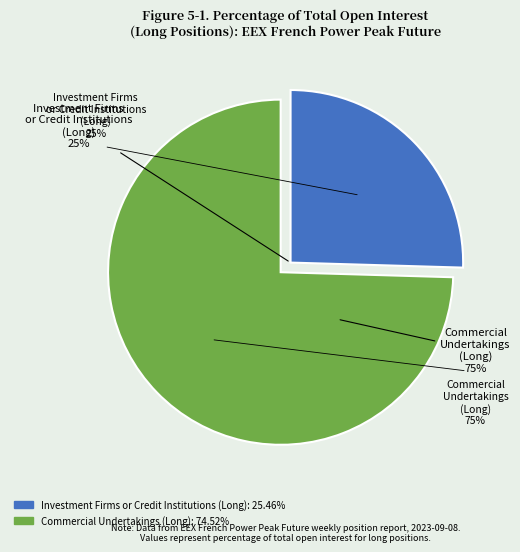

Is it true that Investment Firms or credit institutions (Long) is 35% of the pie?

False